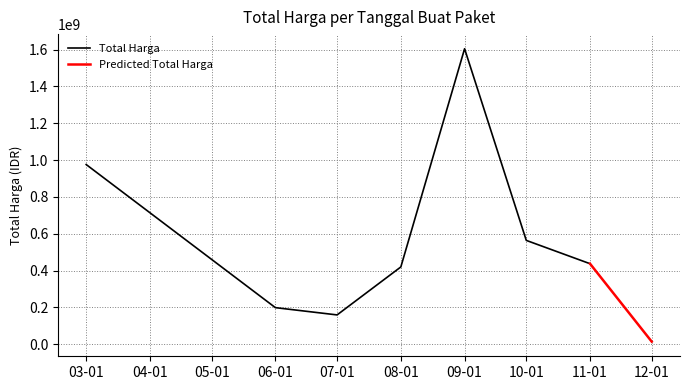

True or false: Kode Paket and Total Harga intersect in this chart.

False